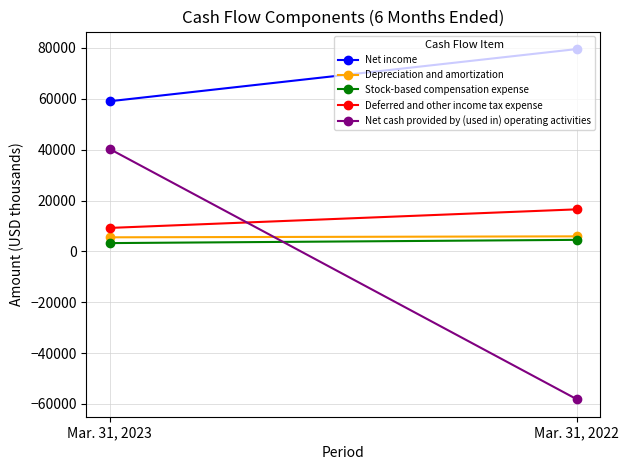

Which series has the largest total across all categories?

Net income